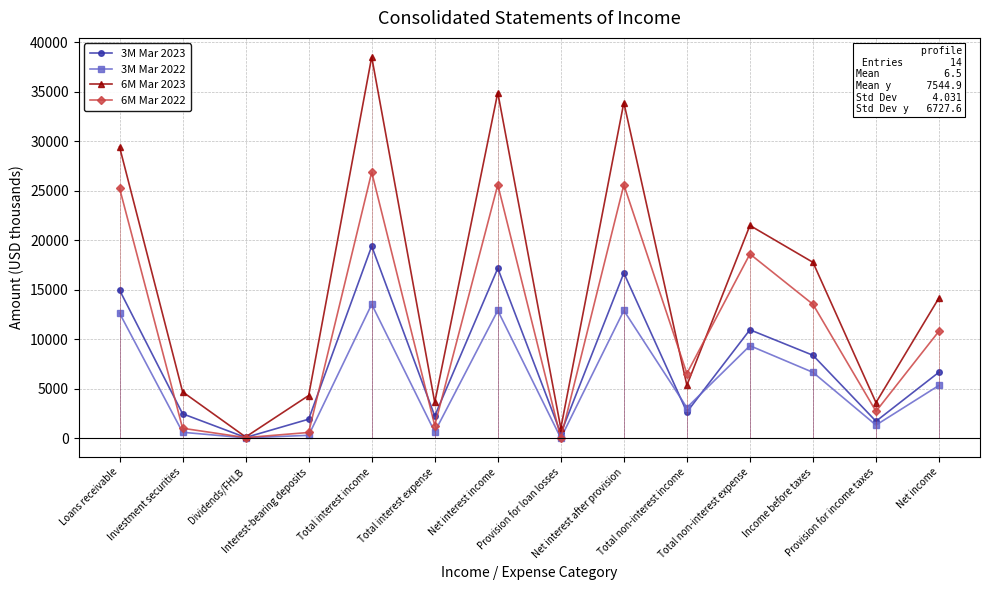

What is the difference between the highest and lowest values at Provision for loan losses?

1000